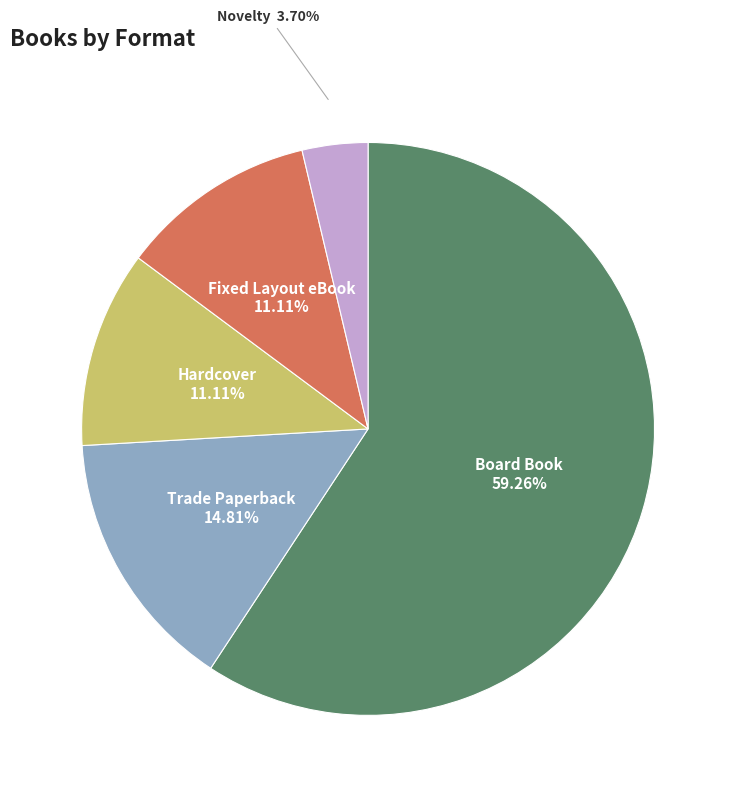

To the nearest percent, what portion does Fixed Layout eBook represent?

11%